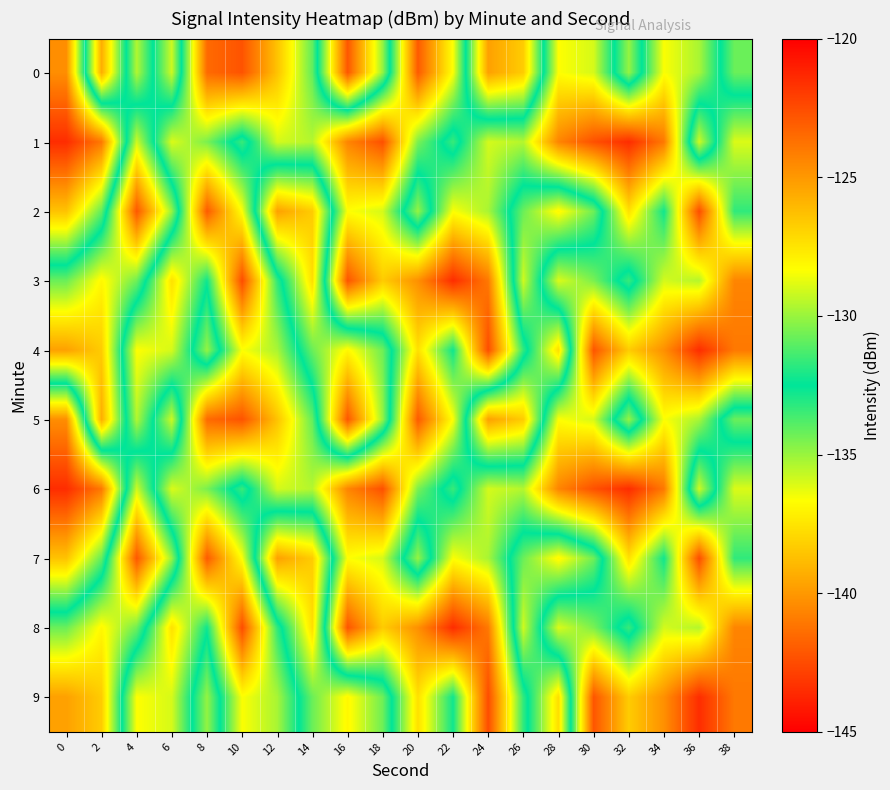

Reading right to left, extract all data points from this chart.

0: 38=-134.2	36=-129.8	34=-128.4	32=-134.9	30=-129.0	28=-128.4	26=-138.3	24=-139.7	22=-128.4	20=-123.0	18=-134.9	16=-142.1	14=-130.9	12=-126.4	10=-122.7	8=-123.5	6=-135.8	4=-129.6	2=-139.3	0=-124.7
1: 38=-128.9	36=-135.9	34=-124.0	32=-121.5	30=-122.7	28=-124.4	26=-129.6	24=-129.1	22=-133.4	20=-130.5	18=-122.7	16=-124.4	14=-129.6	12=-129.1	10=-133.4	8=-130.5	6=-128.9	4=-135.9	2=-124.0	0=-121.5
2: 38=-131.7	36=-122.5	34=-132.3	32=-127.4	30=-134.3	28=-136.9	26=-134.2	24=-129.8	22=-128.4	20=-134.9	18=-129.0	16=-128.4	14=-138.3	12=-139.7	10=-128.4	8=-123.0	6=-134.9	4=-142.1	2=-130.9	0=-126.4
3: 38=-124.4	36=-129.6	34=-129.1	32=-133.4	30=-130.5	28=-128.9	26=-135.9	24=-124.0	22=-121.5	20=-124.7	18=-126.7	16=-122.8	14=-137.7	12=-131.7	10=-122.5	8=-132.3	6=-127.4	4=-134.3	2=-136.9	0=-134.2
4: 38=-124.0	36=-121.5	34=-124.7	32=-126.7	30=-122.8	28=-137.7	26=-131.7	24=-122.5	22=-132.3	20=-127.4	18=-134.3	16=-136.9	14=-134.2	12=-129.8	10=-128.4	8=-134.9	6=-129.0	4=-128.4	2=-138.3	0=-139.7
5: 38=-134.2	36=-129.8	34=-128.4	32=-134.9	30=-129.0	28=-128.4	26=-138.3	24=-139.7	22=-128.4	20=-123.0	18=-134.9	16=-142.1	14=-130.9	12=-126.4	10=-122.7	8=-123.5	6=-135.8	4=-129.6	2=-139.3	0=-124.7
6: 38=-128.9	36=-135.9	34=-124.0	32=-121.5	30=-122.7	28=-124.4	26=-129.6	24=-129.1	22=-133.4	20=-130.5	18=-122.7	16=-124.4	14=-129.6	12=-129.1	10=-133.4	8=-130.5	6=-128.9	4=-135.9	2=-124.0	0=-121.5
7: 38=-131.7	36=-122.5	34=-132.3	32=-127.4	30=-134.3	28=-136.9	26=-134.2	24=-129.8	22=-128.4	20=-134.9	18=-129.0	16=-128.4	14=-138.3	12=-139.7	10=-128.4	8=-123.0	6=-134.9	4=-142.1	2=-130.9	0=-126.4
8: 38=-124.4	36=-129.6	34=-129.1	32=-133.4	30=-130.5	28=-128.9	26=-135.9	24=-124.0	22=-121.5	20=-124.7	18=-126.7	16=-122.8	14=-137.7	12=-131.7	10=-122.5	8=-132.3	6=-127.4	4=-134.3	2=-136.9	0=-134.2
9: 38=-124.0	36=-121.5	34=-124.7	32=-126.7	30=-122.8	28=-137.7	26=-131.7	24=-122.5	22=-132.3	20=-127.4	18=-134.3	16=-136.9	14=-134.2	12=-129.8	10=-128.4	8=-134.9	6=-129.0	4=-128.4	2=-138.3	0=-139.7